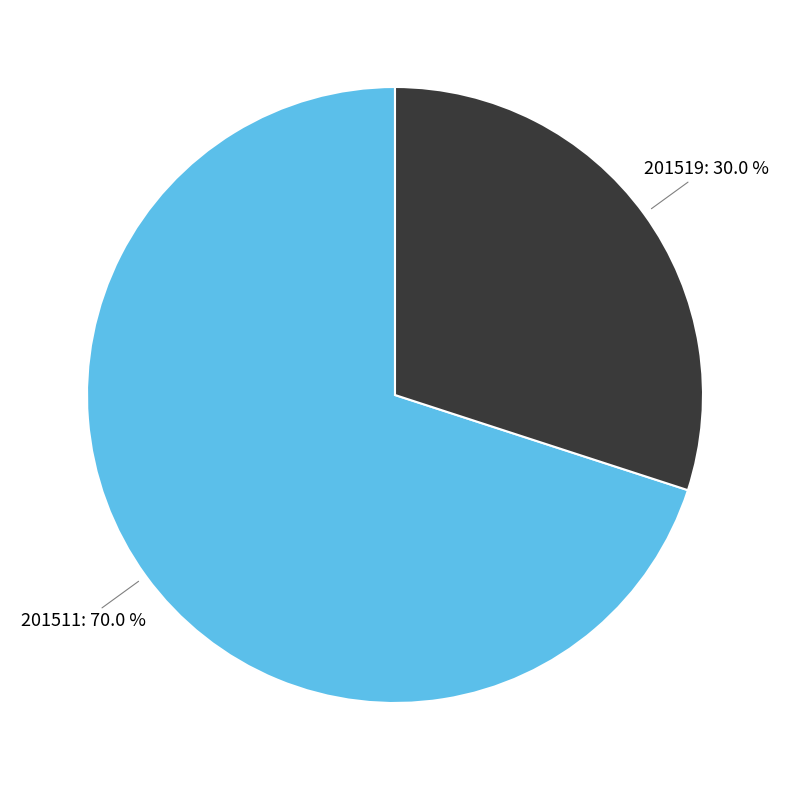

Is there a majority slice in this chart?

Yes